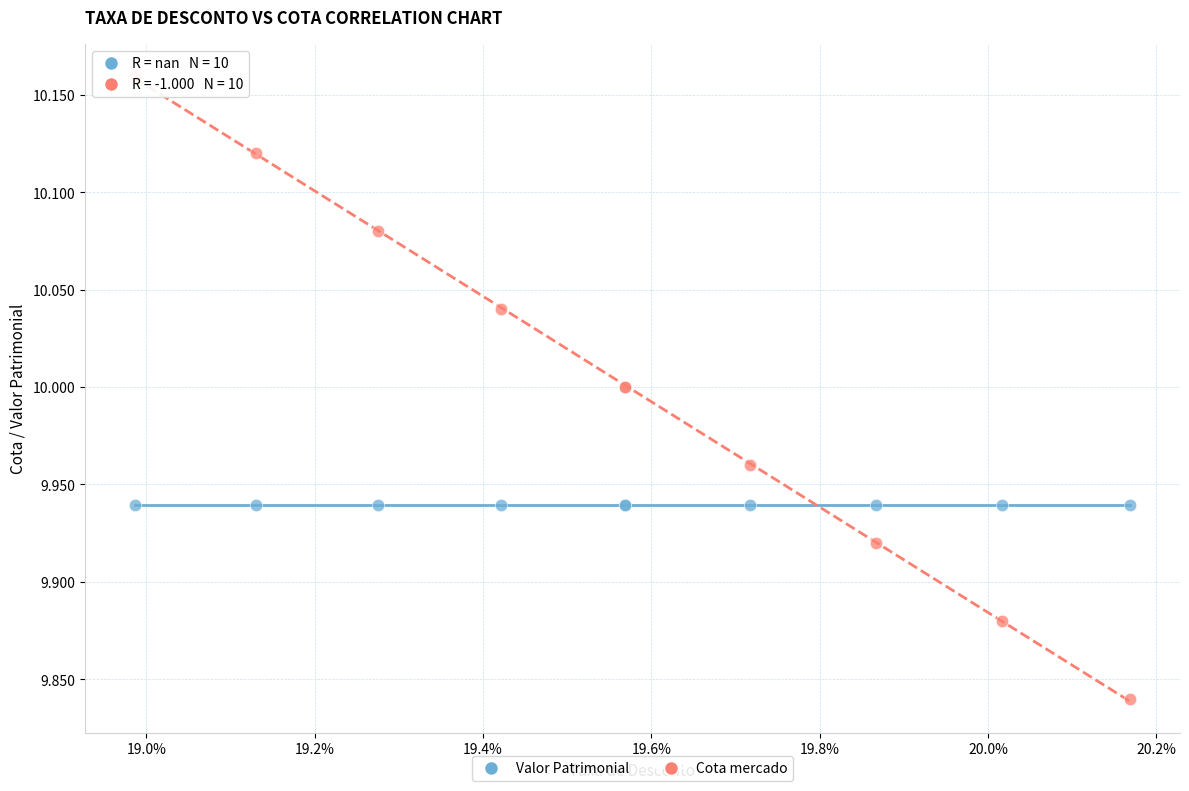

Which series reaches the minimum Y coordinate?

Cota mercado